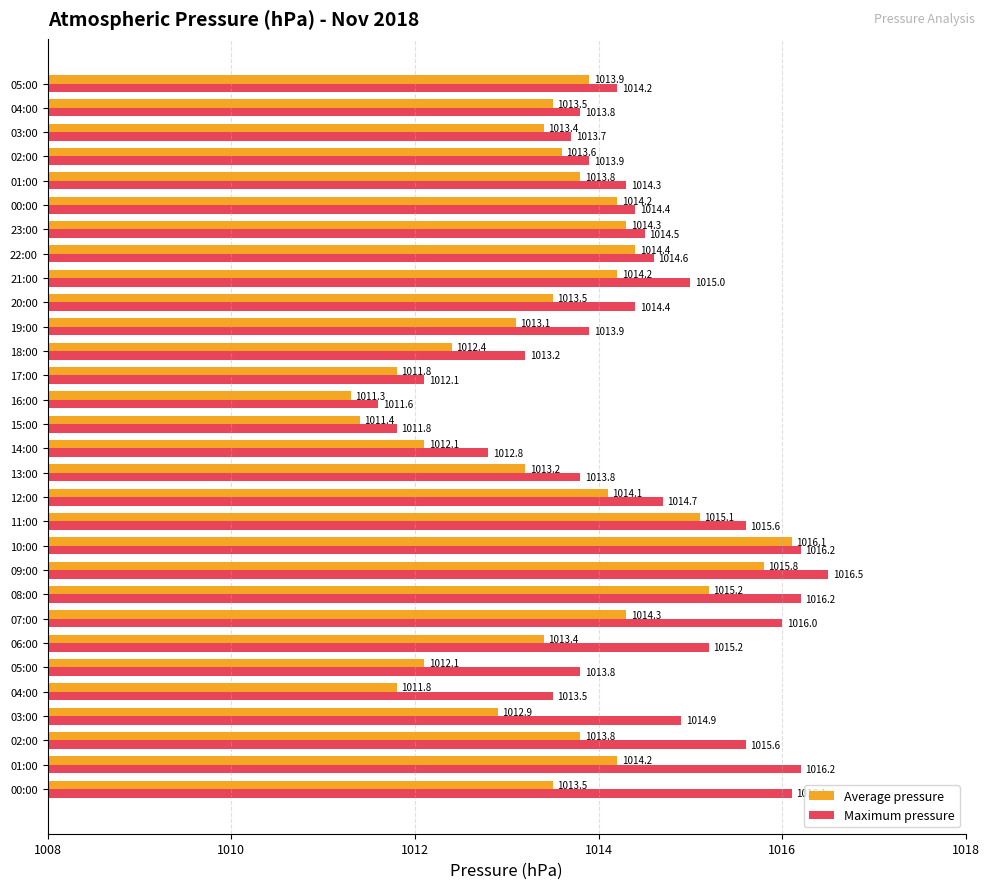

True or false: Average pressure has a value of 2.4 at 15:00.

False